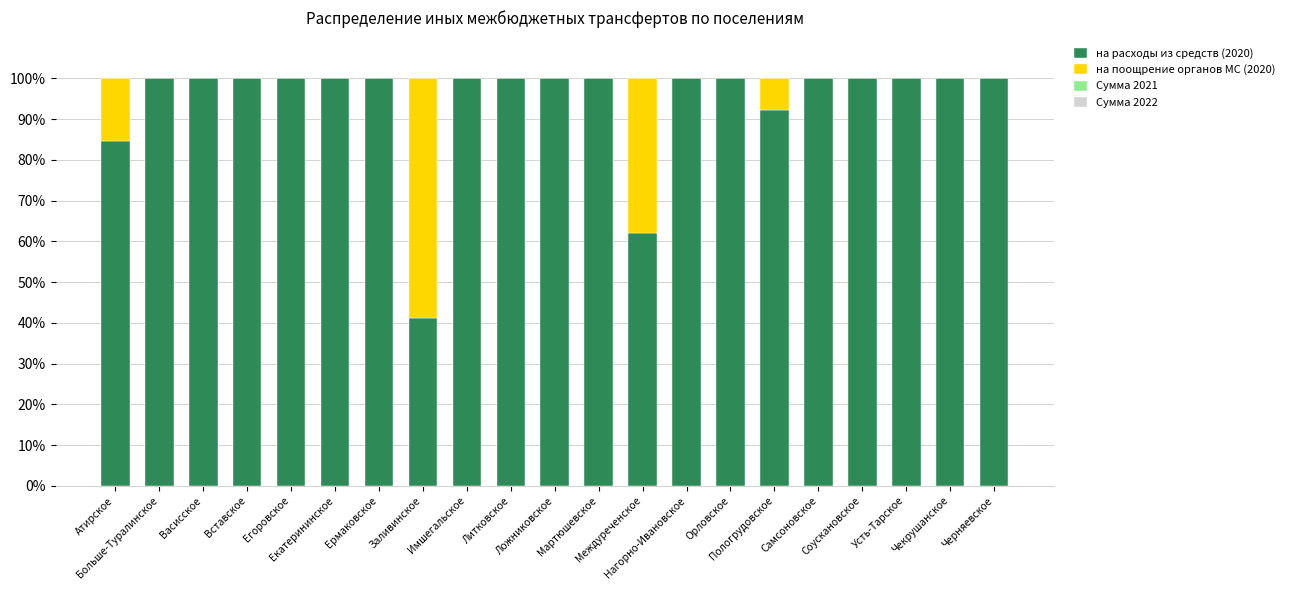

List the labels in order of на поощрение органов МС (2020) value, largest first.

Заливинское, Междуреченское, Атирское, Пологрудовское, Больше-Туралинское, Васисское, Вставское, Егоровское, Екатерининское, Ермаковское, Имшегальское, Литковское, Ложниковское, Мартюшевское, Нагорно-Ивановское, Орловское, Самсоновское, Соускановское, Усть-Тарское, Чекрушанское, Черняевское